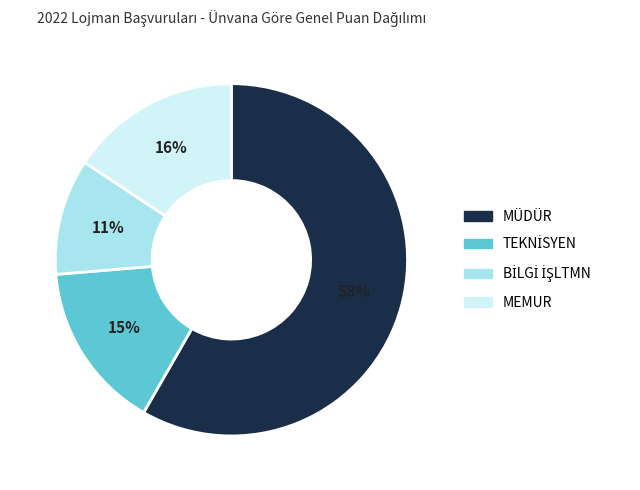

Is there any slice that represents more than half of the pie?

Yes